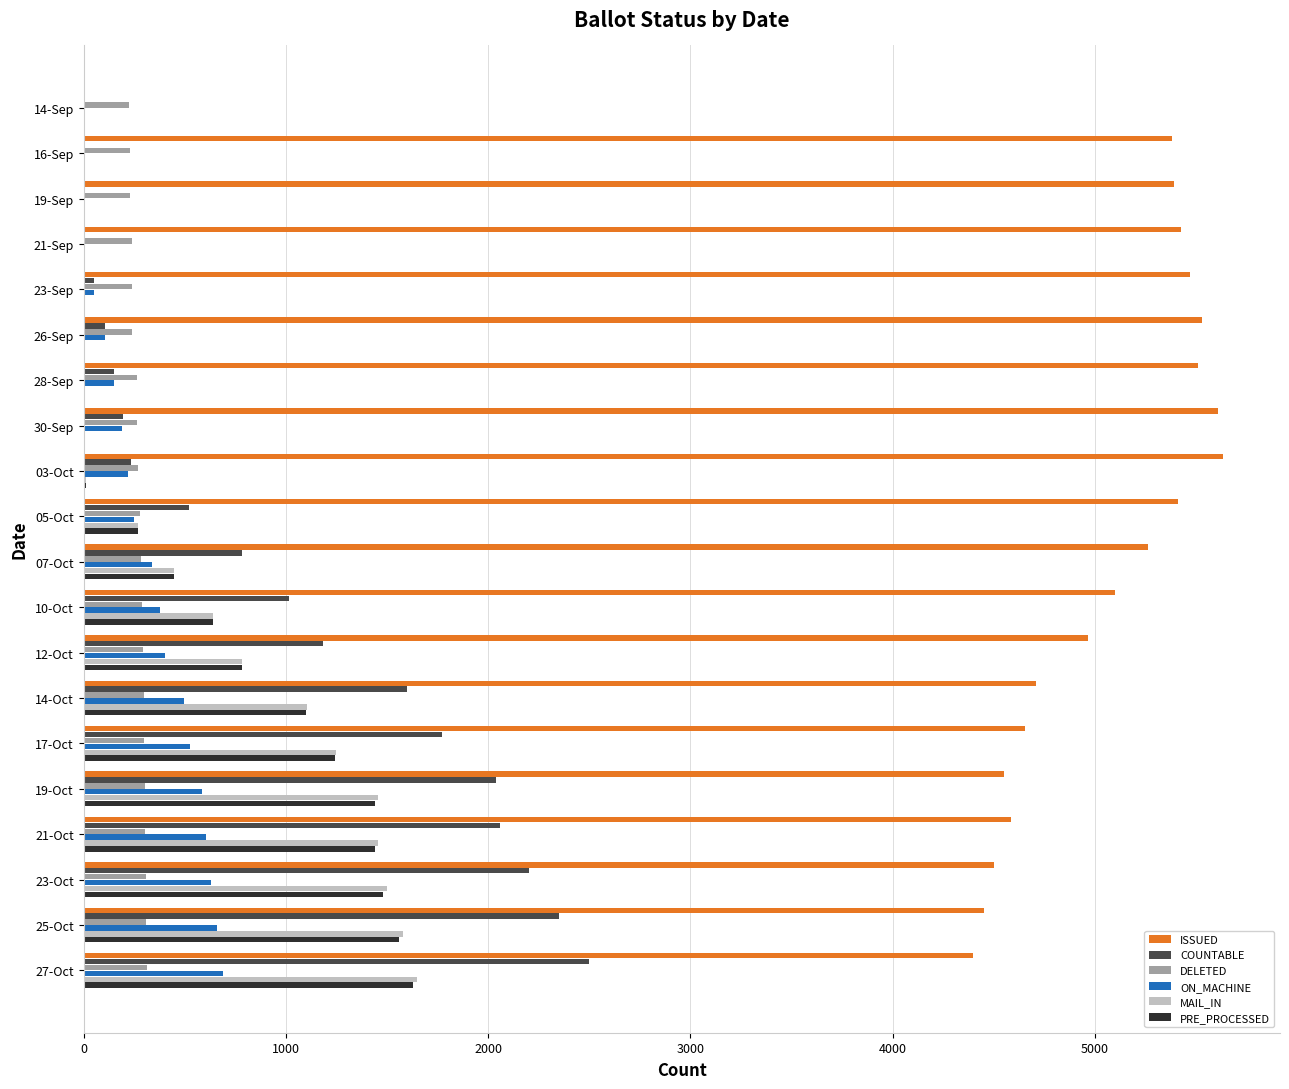

Count the number of categories in the chart.

20